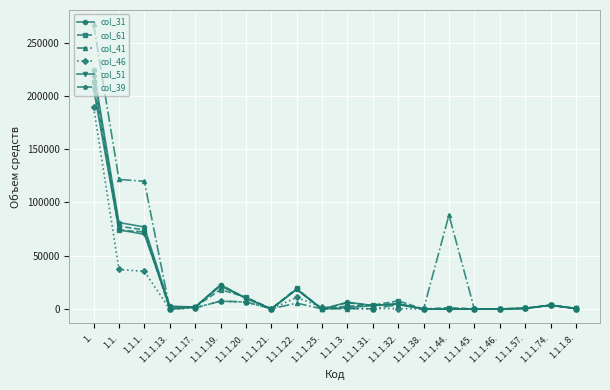

What is the total value across all series at 1.1.1.20.?

55570.5